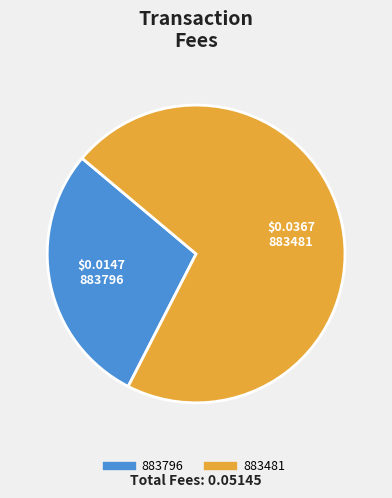

How many segments does this pie chart have?

2